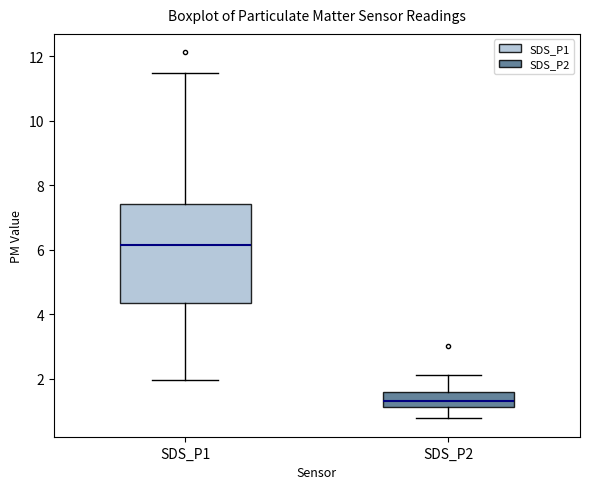

Reading left to right, transcribe this box plot: for each box, give where its median line is, the range the box spans, and where its two whiskers end, as read against the y-axis. The values are not printed on the chart, so give them approximately, as read against the axis.

SDS_P1: median 6.2, box 4.4 to 7.4, whiskers 2.0 to 11.4
SDS_P2: median 1.4, box 1.2 to 1.6, whiskers 0.8 to 2.2